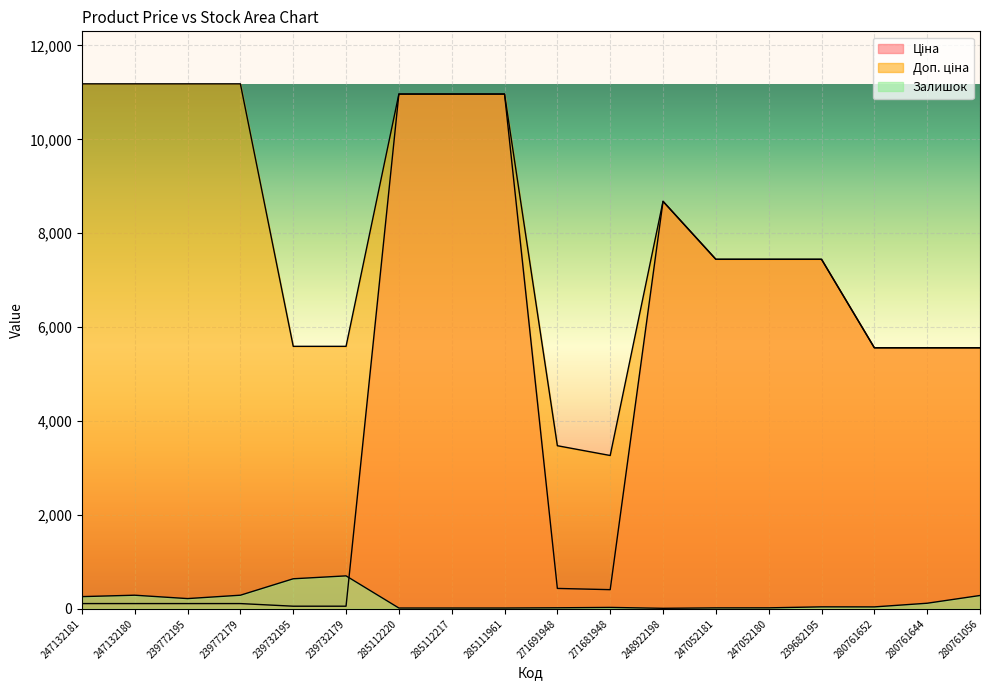

At which label does Залишок first exceed 42?

247132181